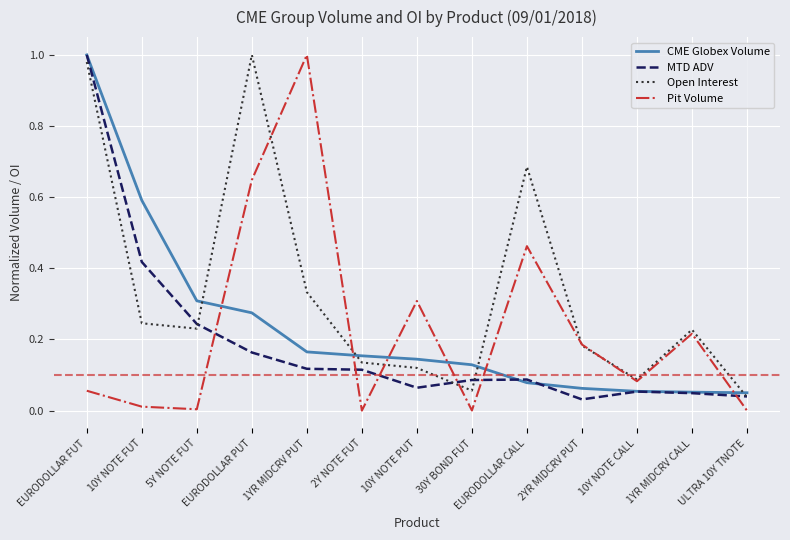

How many intersections are there between MTD ADV and Pit Volume?

6